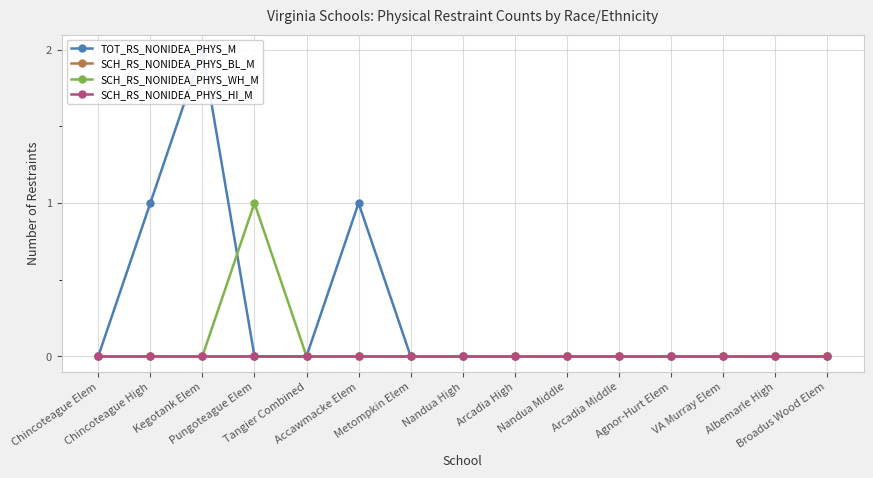

How many distinct data groups are displayed?

4